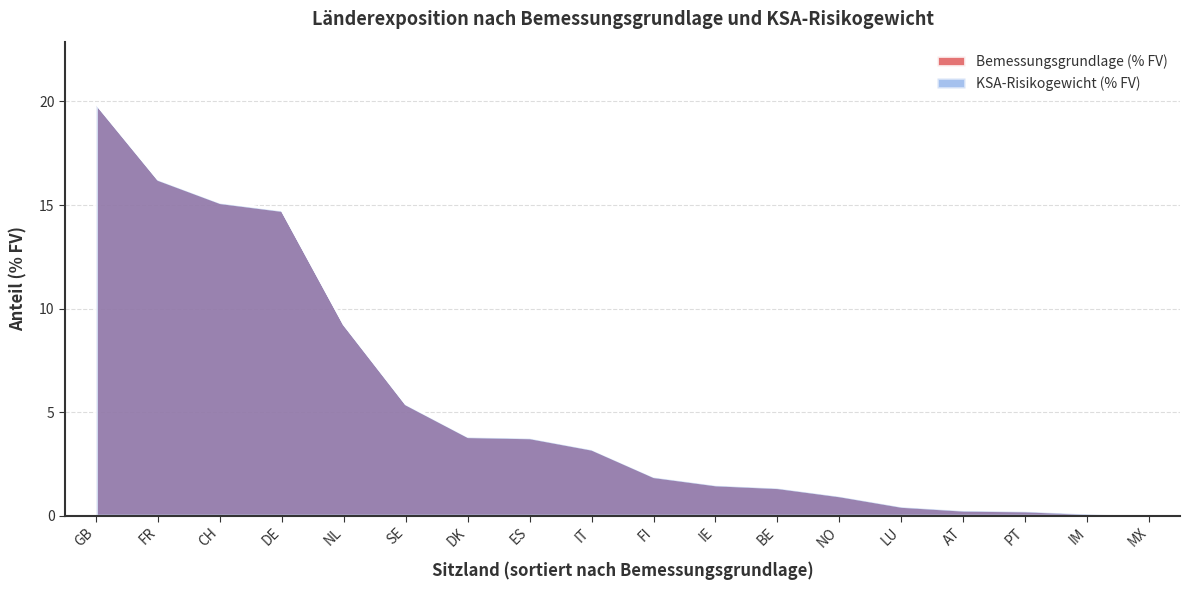

What is the greatest value displayed?

19.9